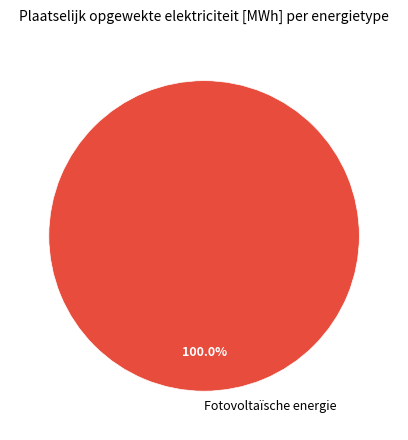

Rank the categories by value from lowest to highest.

Fotovoltaïsche energie